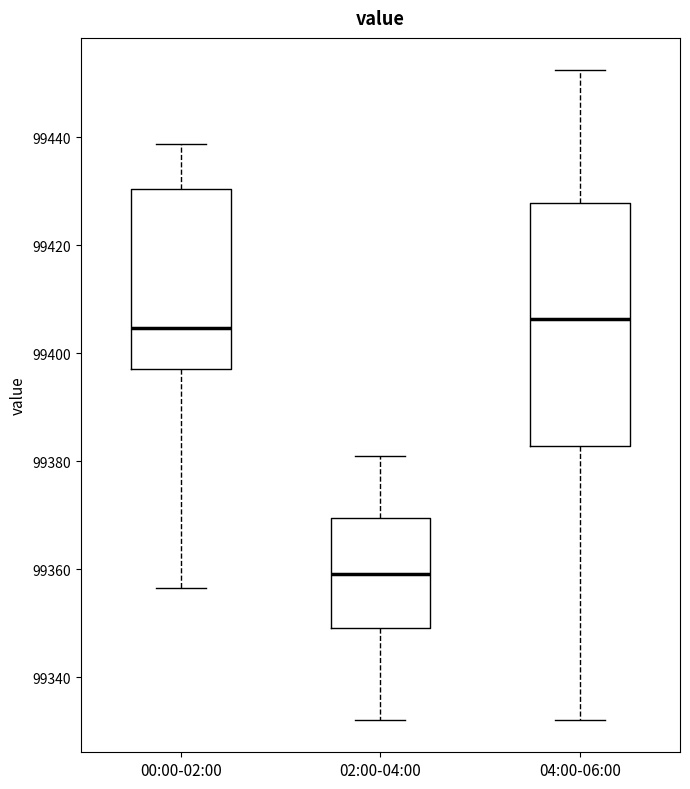

Where does the median line of the box for 02:00-04:00 sit on the y-axis? The values are not printed on the chart, so give them approximately, as read against the axis.

99360